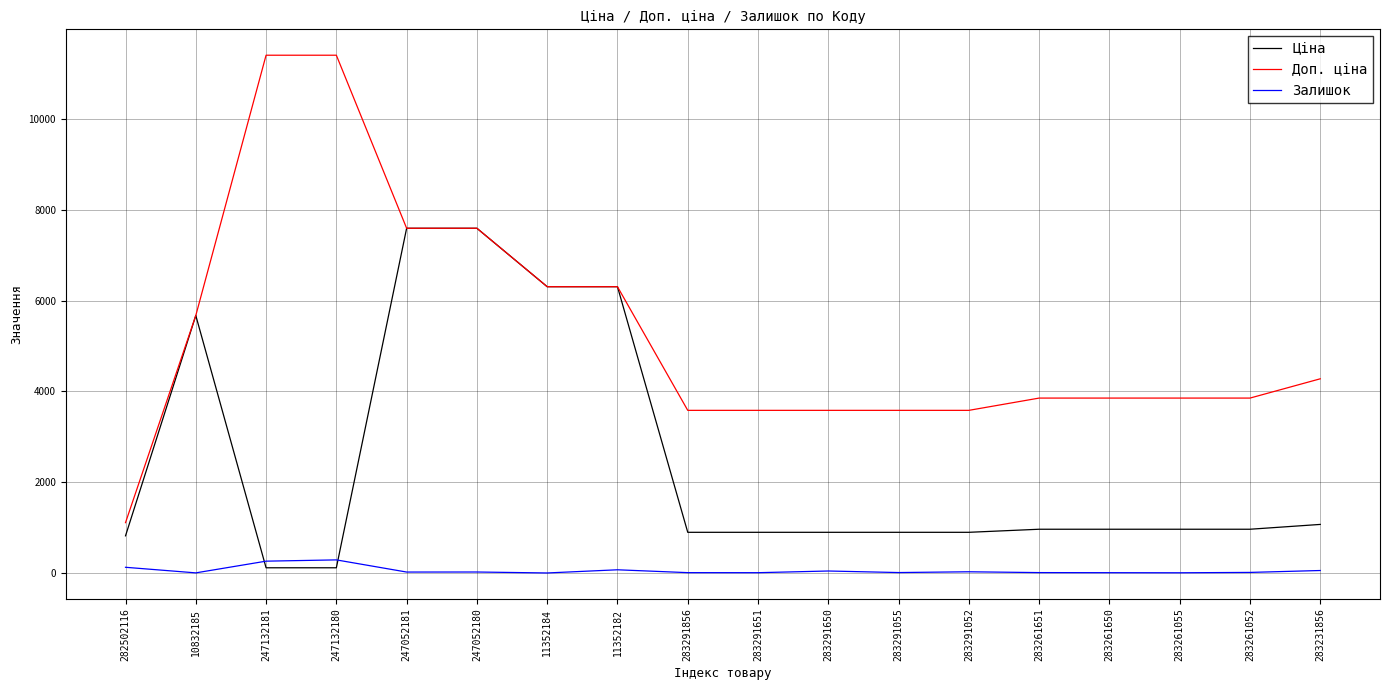

Count the number of categories in the chart.

18